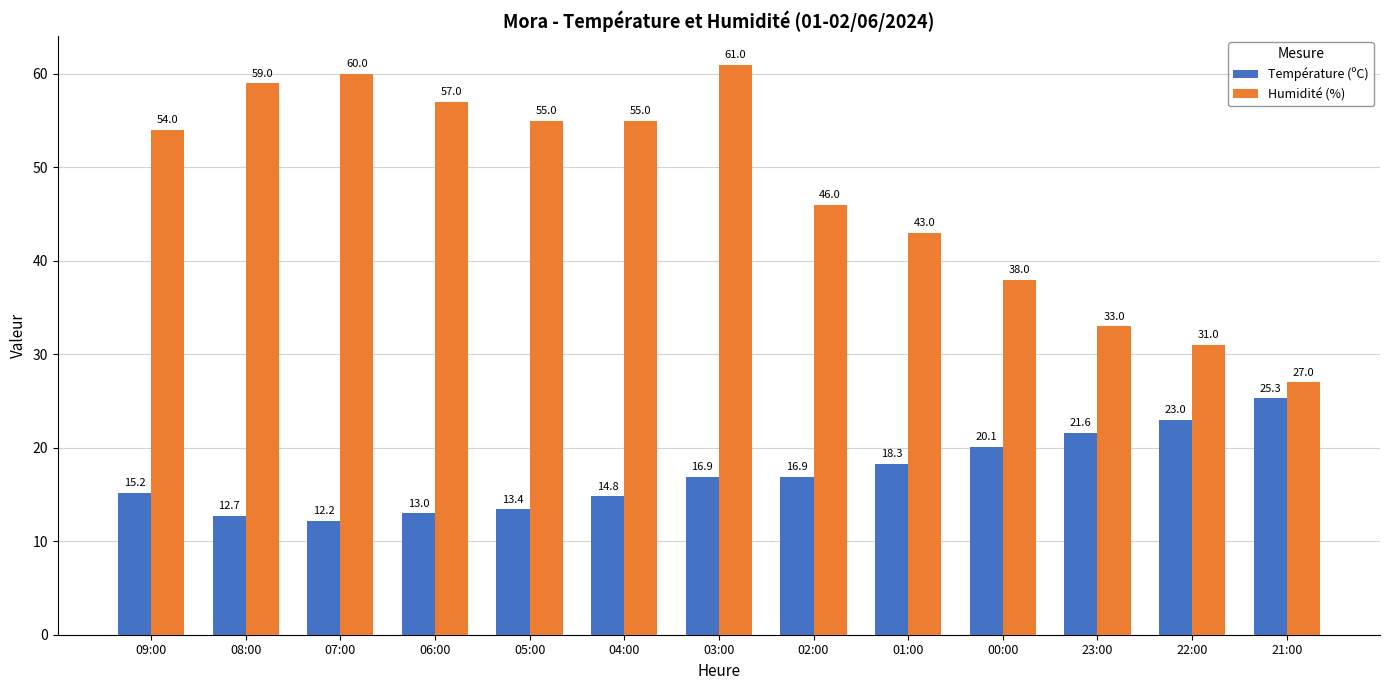

Which series has the largest total across all categories?

Humidité (%)